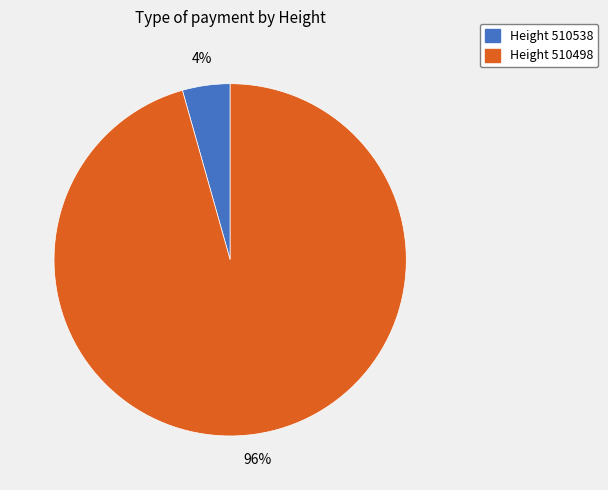

Is there a majority slice in this chart?

Yes